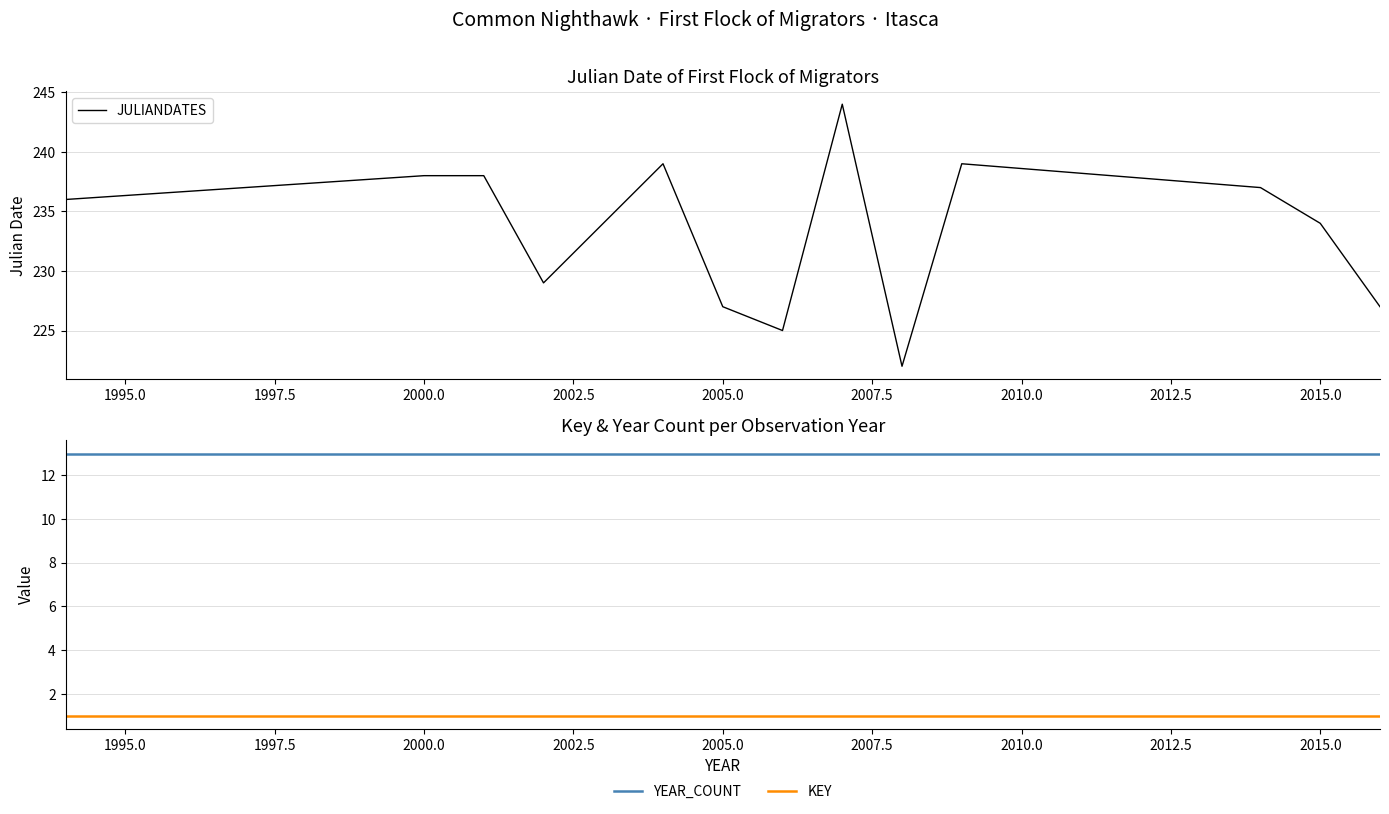

What is the maximum value shown in the chart?

244